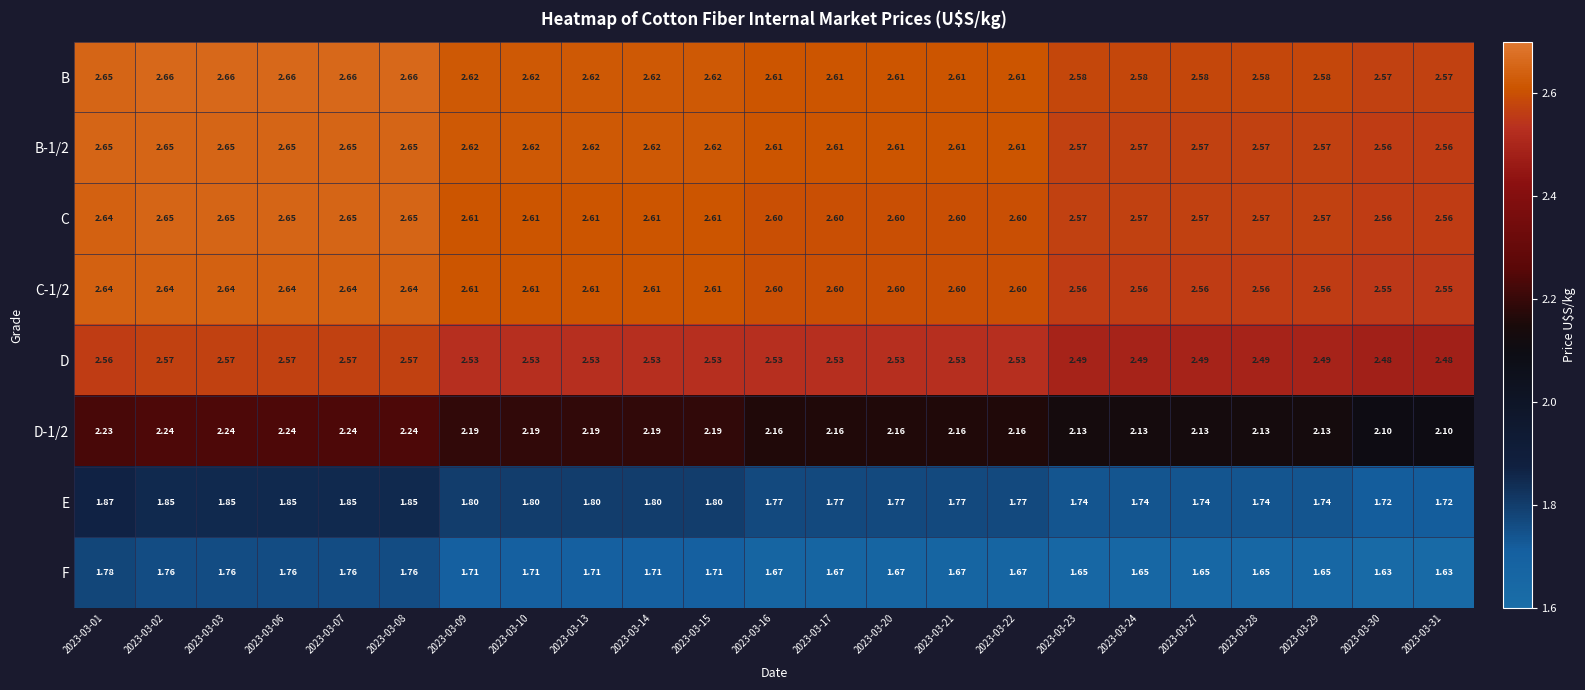

Which series has the largest total across all categories?

B